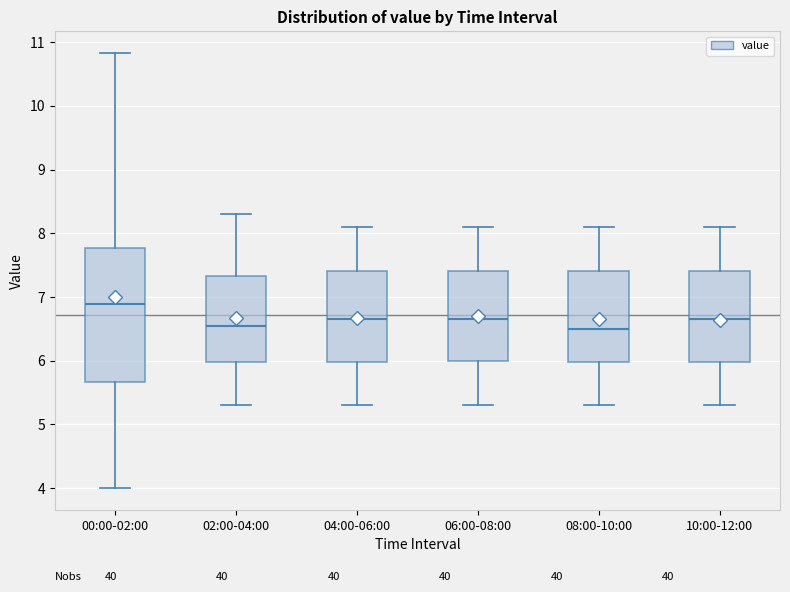

Which box is the tallest, from its lower edge to its upper edge?

00:00-02:00